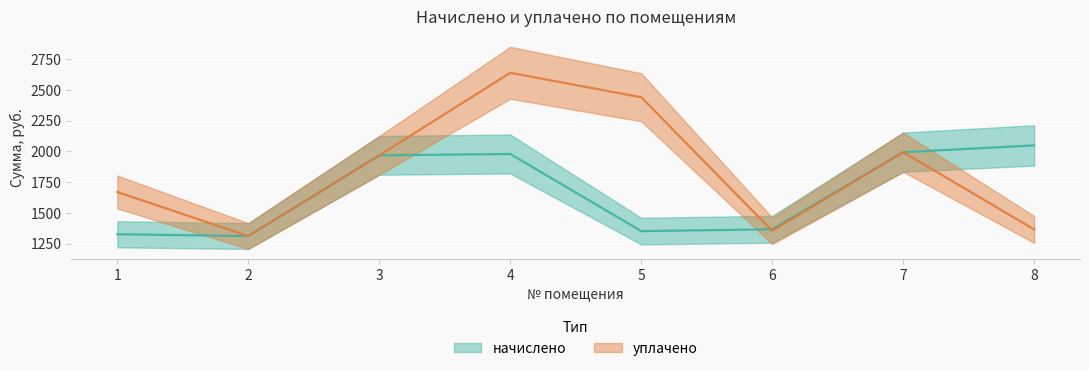

At which category is the sum across all series the highest?

4